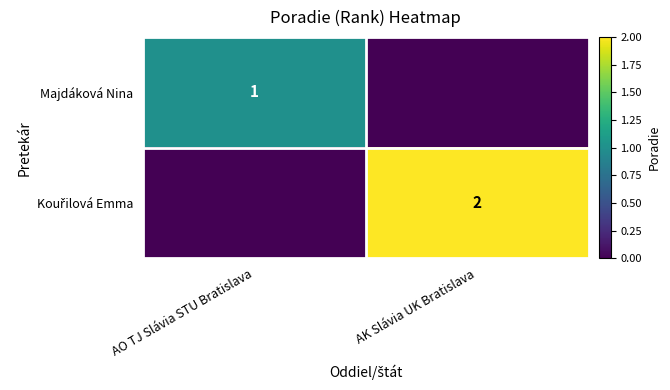

True or false: Majdáková Nina has a value of 1 at AO TJ Slávia STU Bratislava.

True